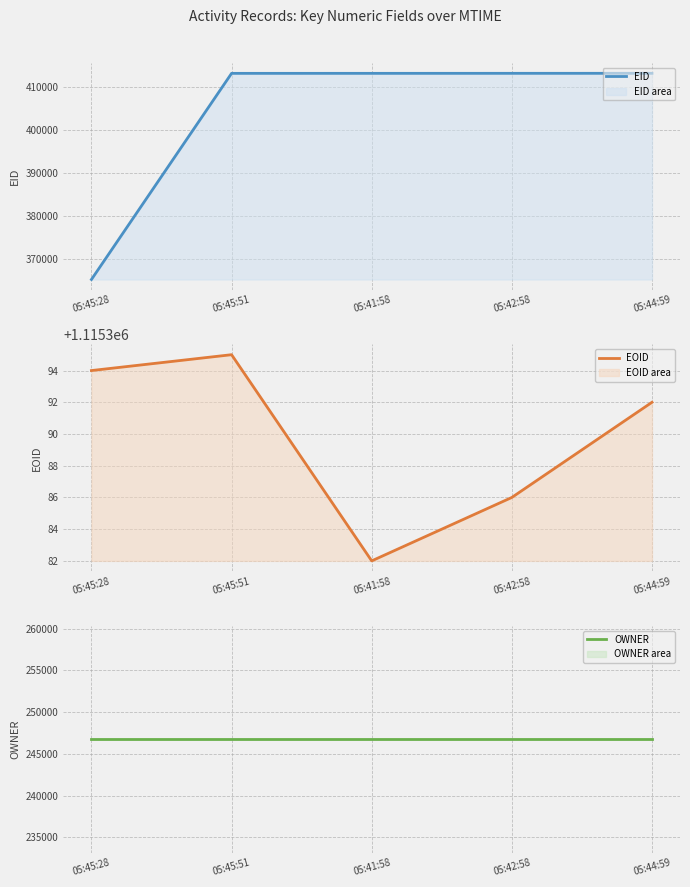

The EOID series shows 1115395 at 05:45:51. True or false?

True